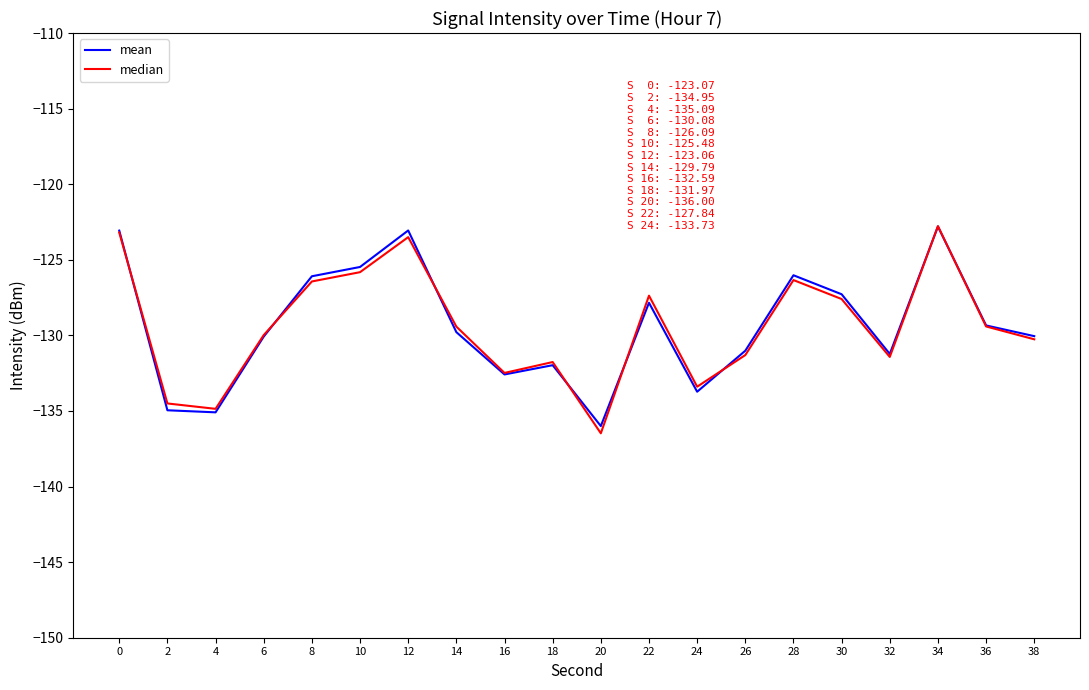

At which category is the sum across all series the highest?

34